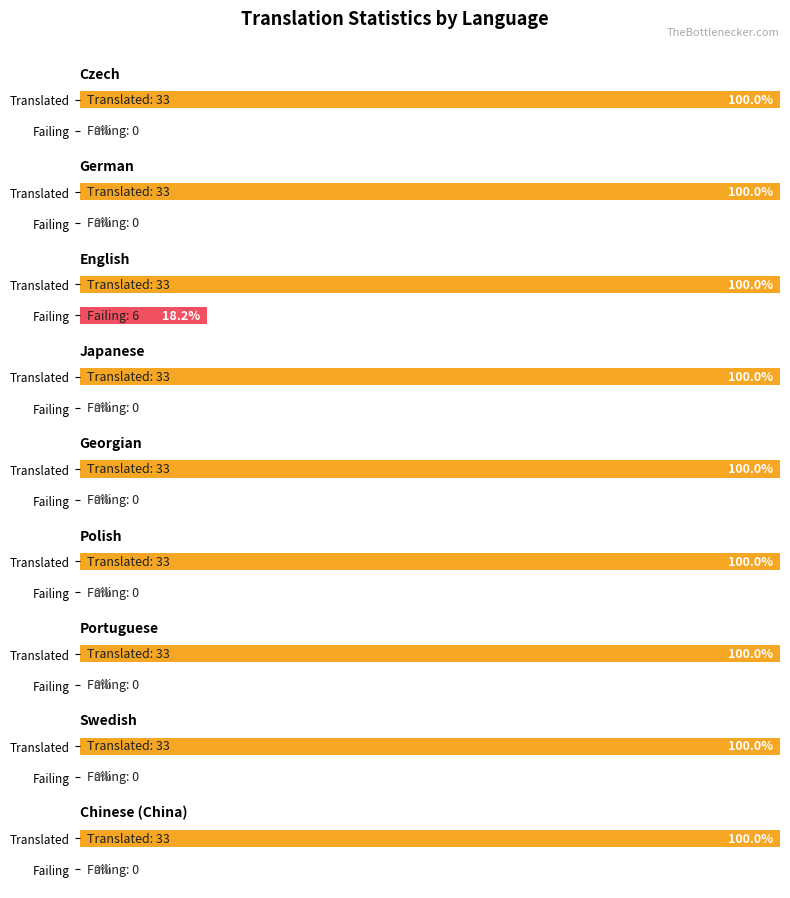

What is the difference between the highest and lowest values at English?

27